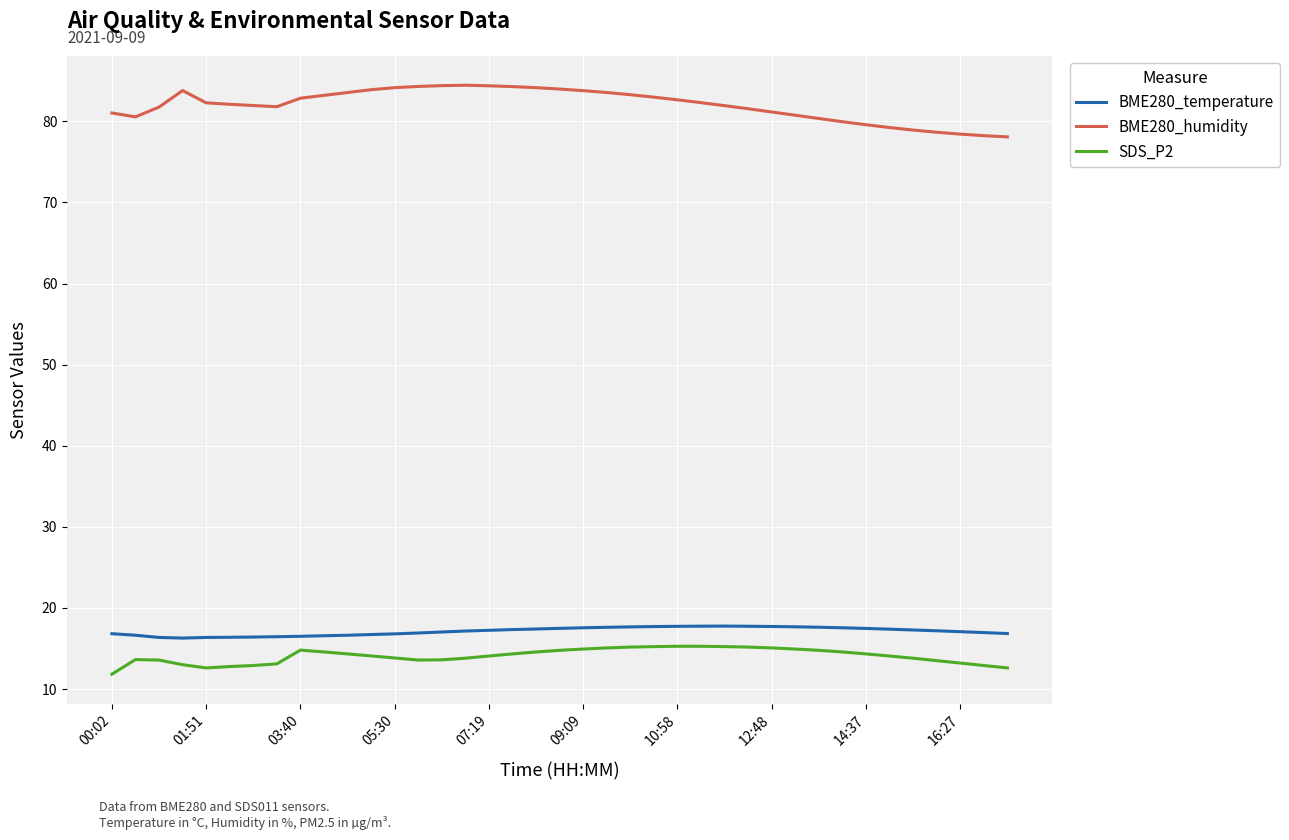

What is the difference between the maximum and minimum values in the SDS_P2 series?

3.4